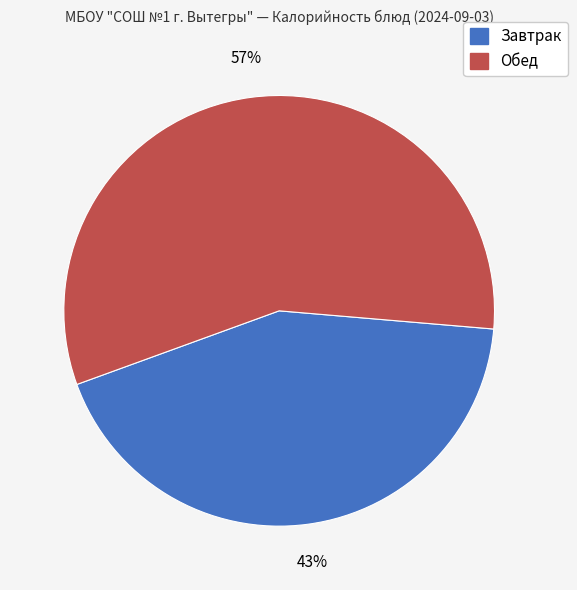

Is there a majority slice in this chart?

Yes